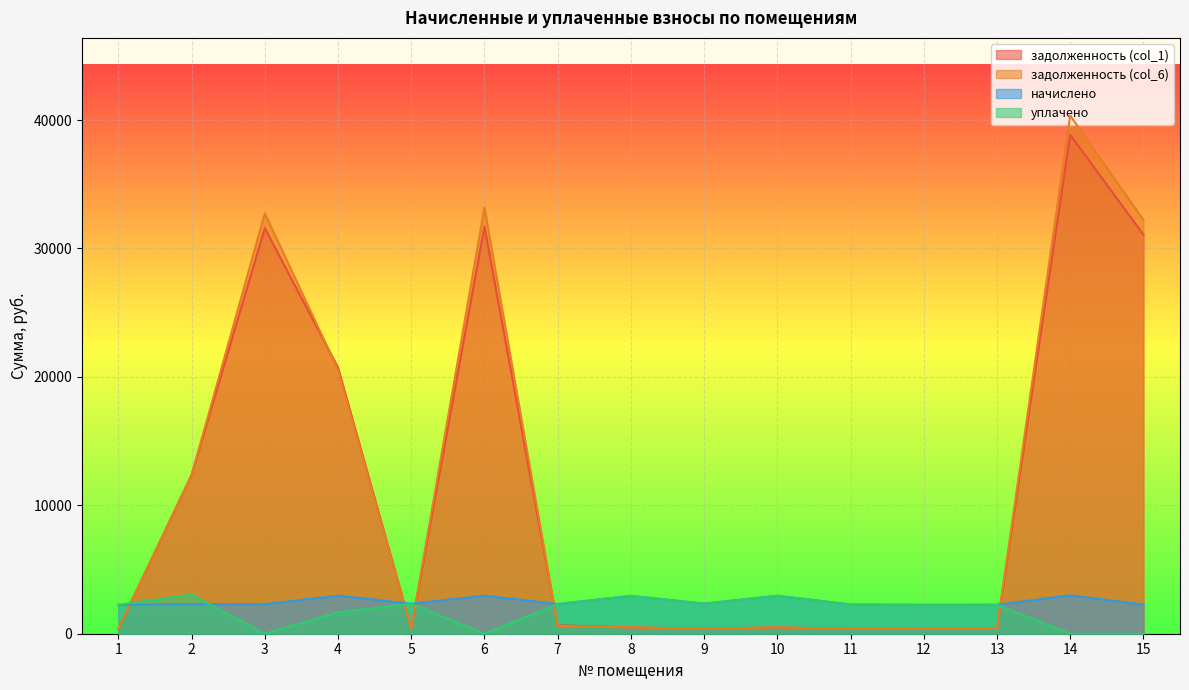

Between 5 and 6, which series saw the biggest shift?

задолженность (col_6)